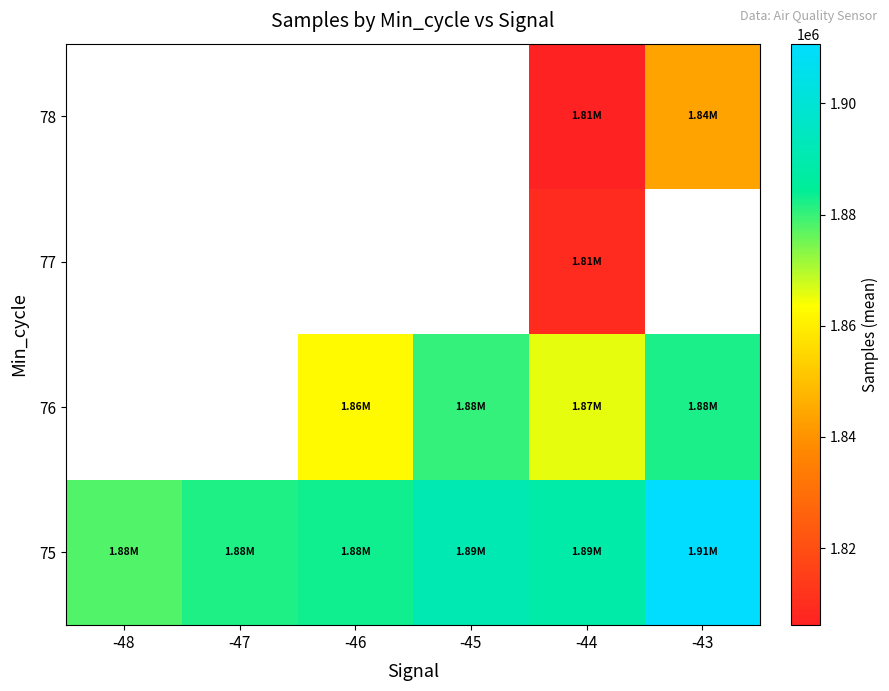

What value does the 75 series have at -44?

1888477.8